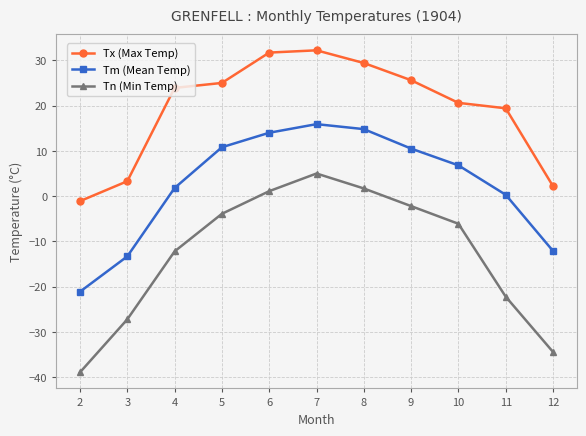

What is the difference between the highest and lowest values at 9?

27.8